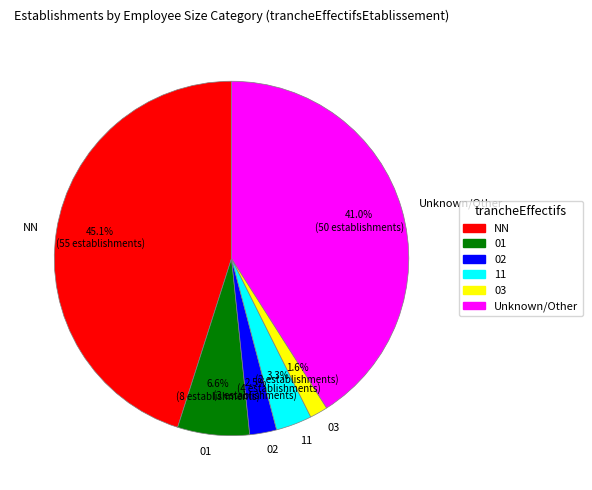

Which slice is the smallest?

03